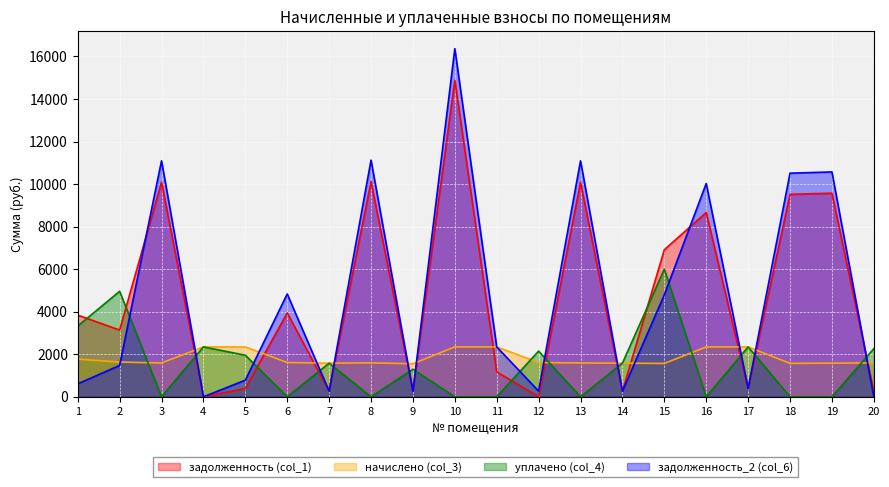

List the series in order of their peak value, lowest first.

начислено (col_3), уплачено (col_4), задолженность (col_1), задолженность_2 (col_6)